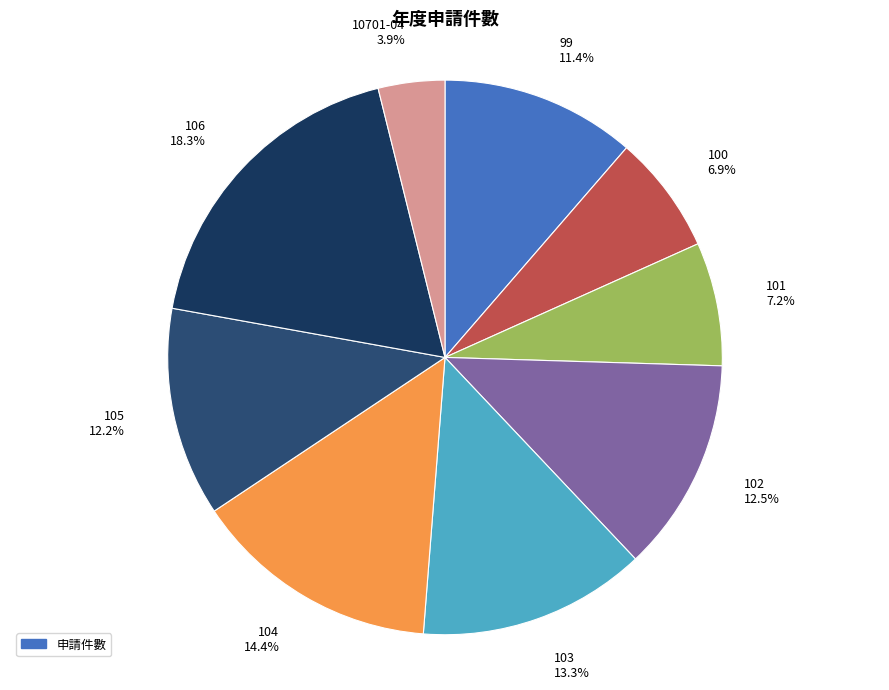

Do 103 13.3% and 104 14.4% together represent more than half of the pie?

No